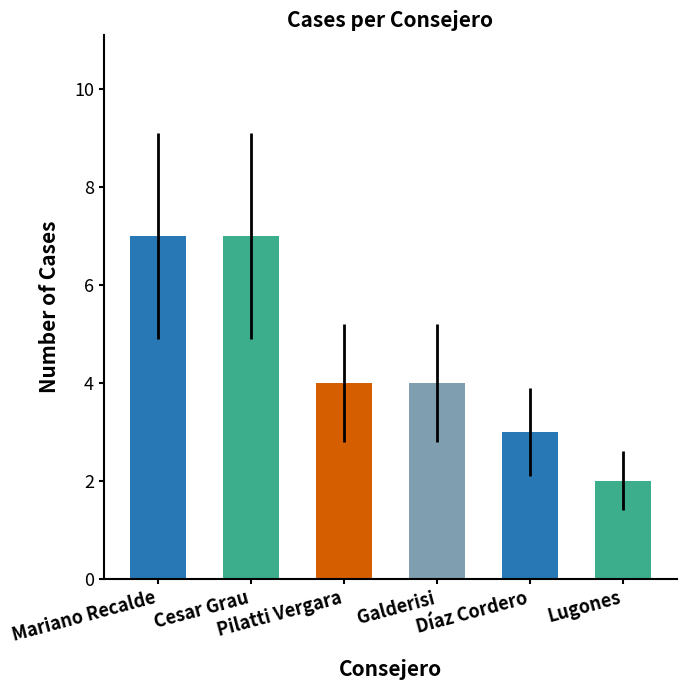

What is the sum of all values?

27